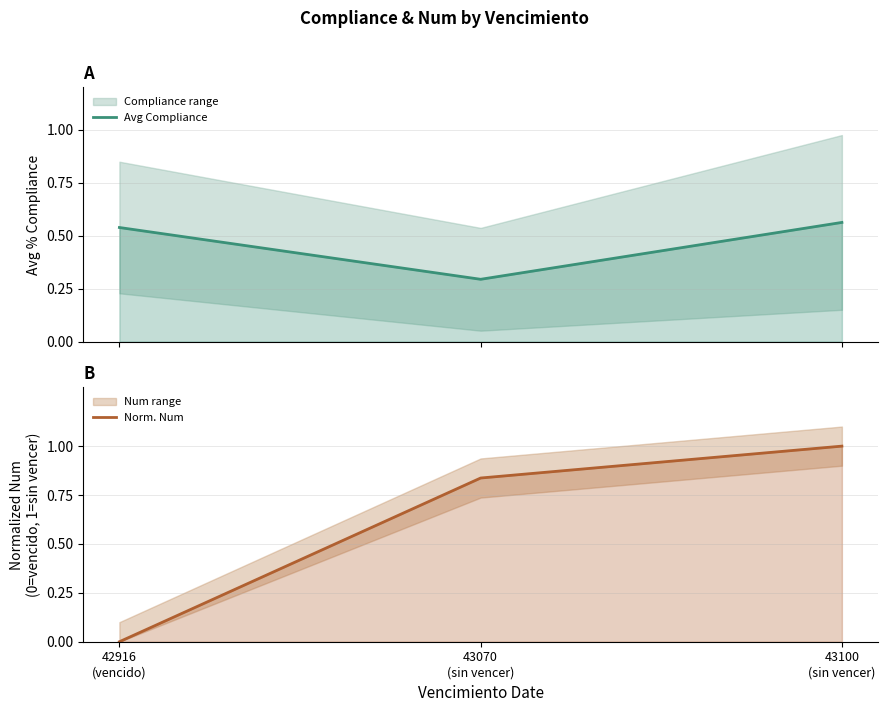

List the labels in order of Norm. Num value, smallest first.

42916
(vencido), 43070
(sin vencer), 43100
(sin vencer)